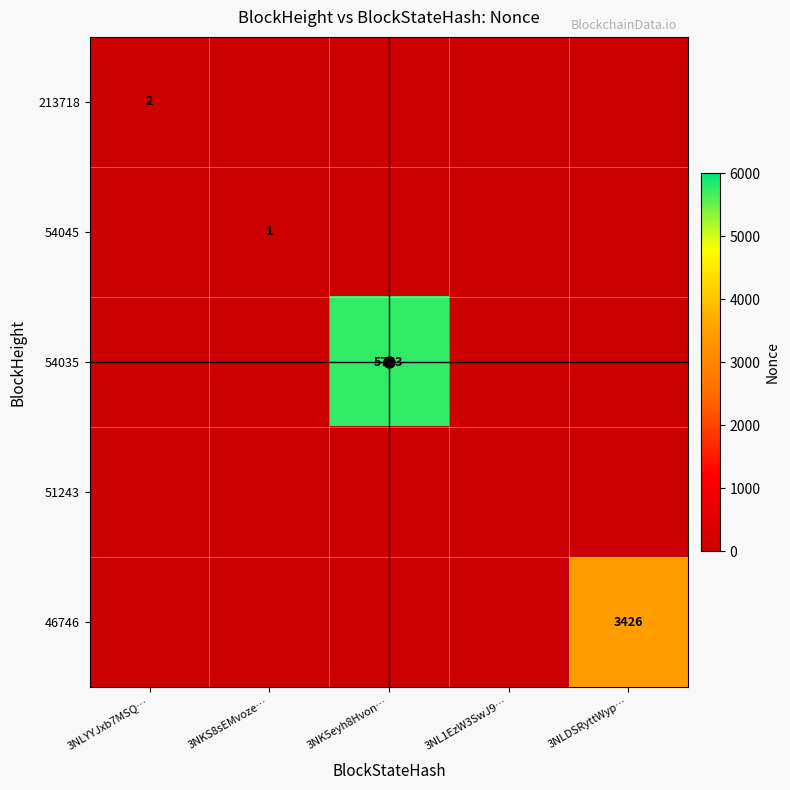

How many 54045 values are between 0 and 1?

5